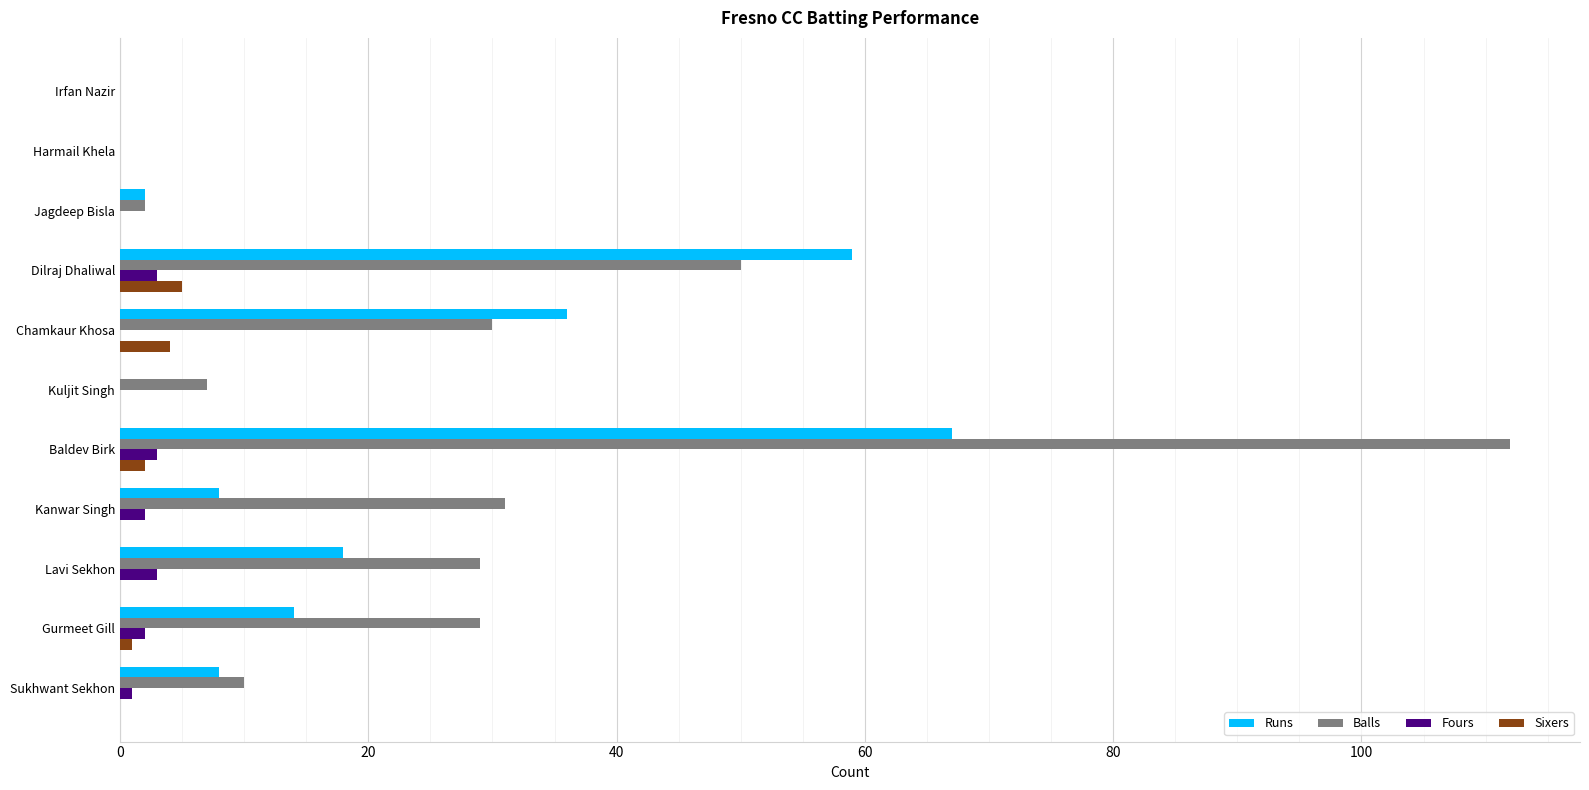

Which series changed the most between Chamkaur Khosa and Jagdeep Bisla?

Runs